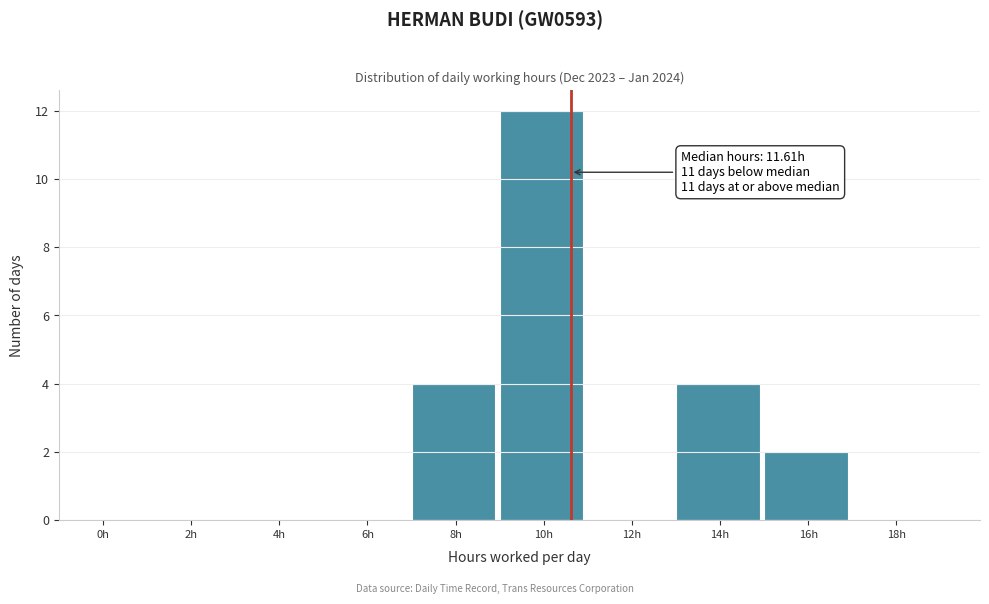

Reading left to right, transcribe all the data shown in this chart.

0h=0	2h=0	4h=0	6h=0	8h=4	10h=12	12h=0	14h=4	16h=2	18h=0